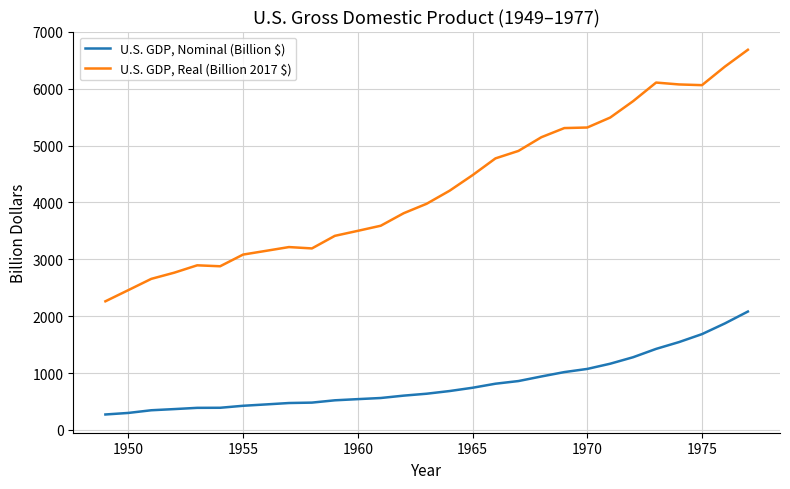

Which series has the largest total across all categories?

U.S. GDP, Real (Billion 2017 $)